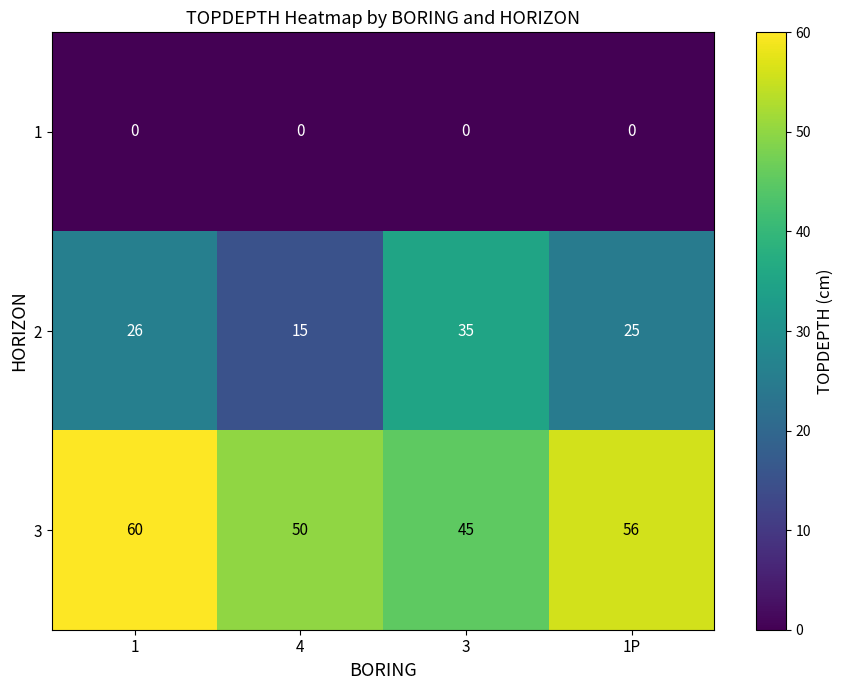

Is it true that 2 equals 10 at 4?

False